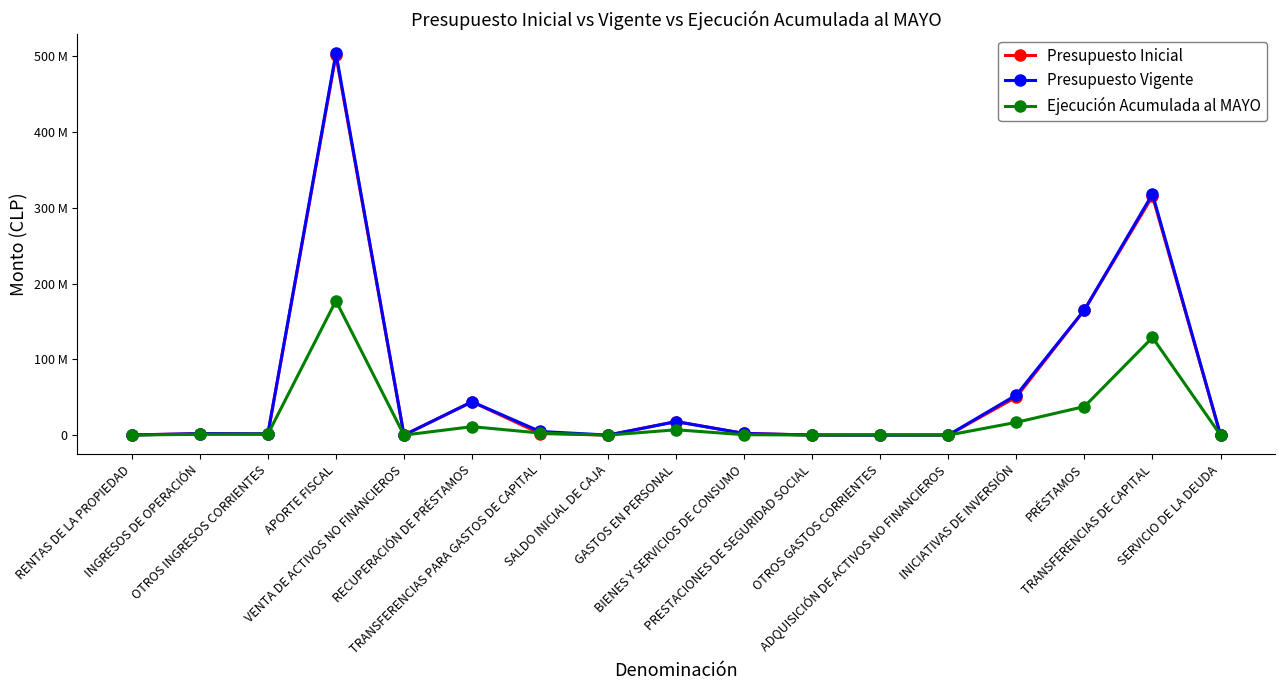

How many times do Ejecución Acumulada al MAYO and Presupuesto Inicial cross each other?

6